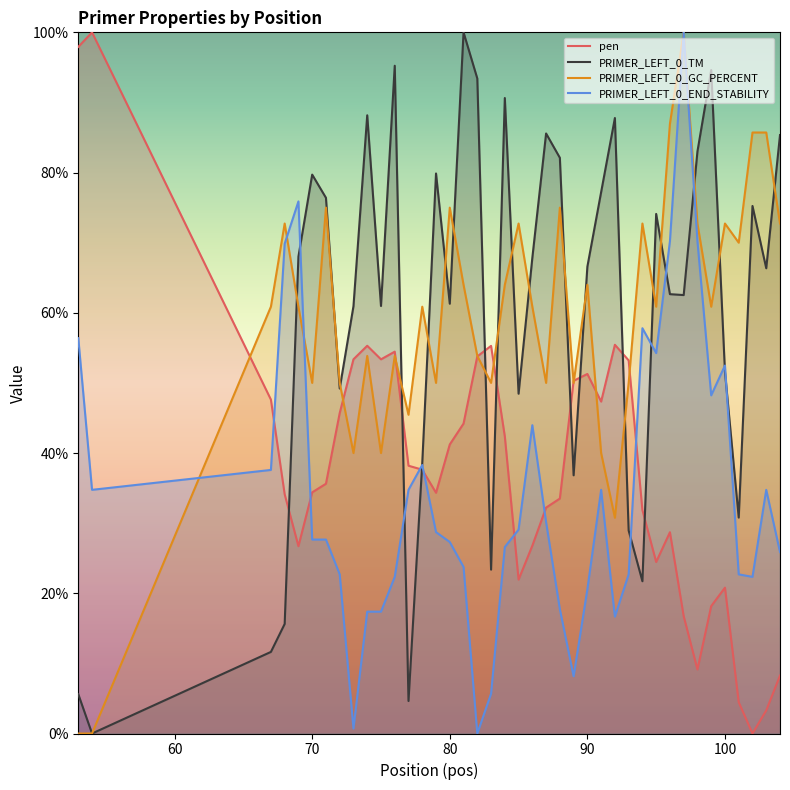

What is the maximum value shown in the chart?

100.0